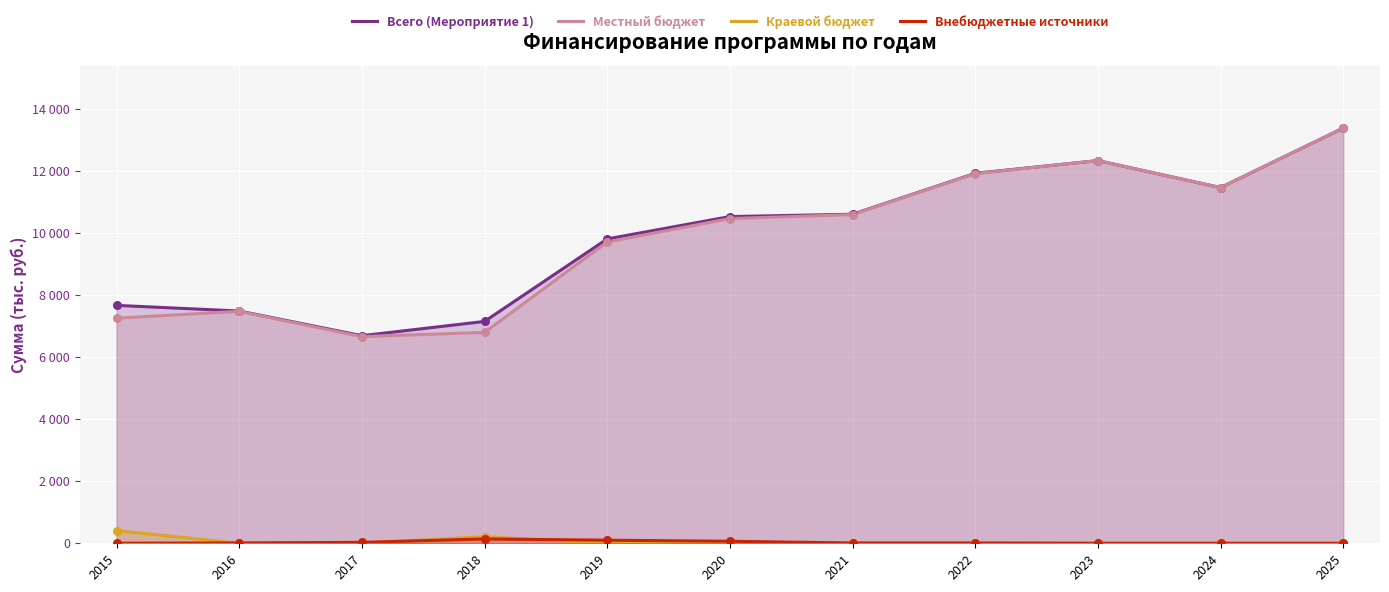

What are all the series names shown in the legend?

Всего (Мероприятие 1), Местный бюджет, Краевой бюджет, Внебюджетные источники